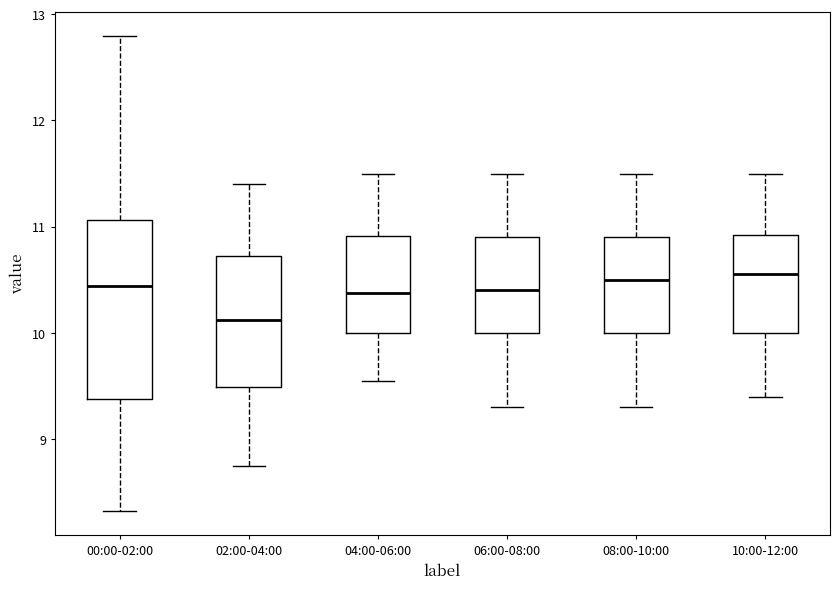

Where does the median line of the box for 10:00-12:00 sit on the y-axis? The values are not printed on the chart, so give them approximately, as read against the axis.

10.6